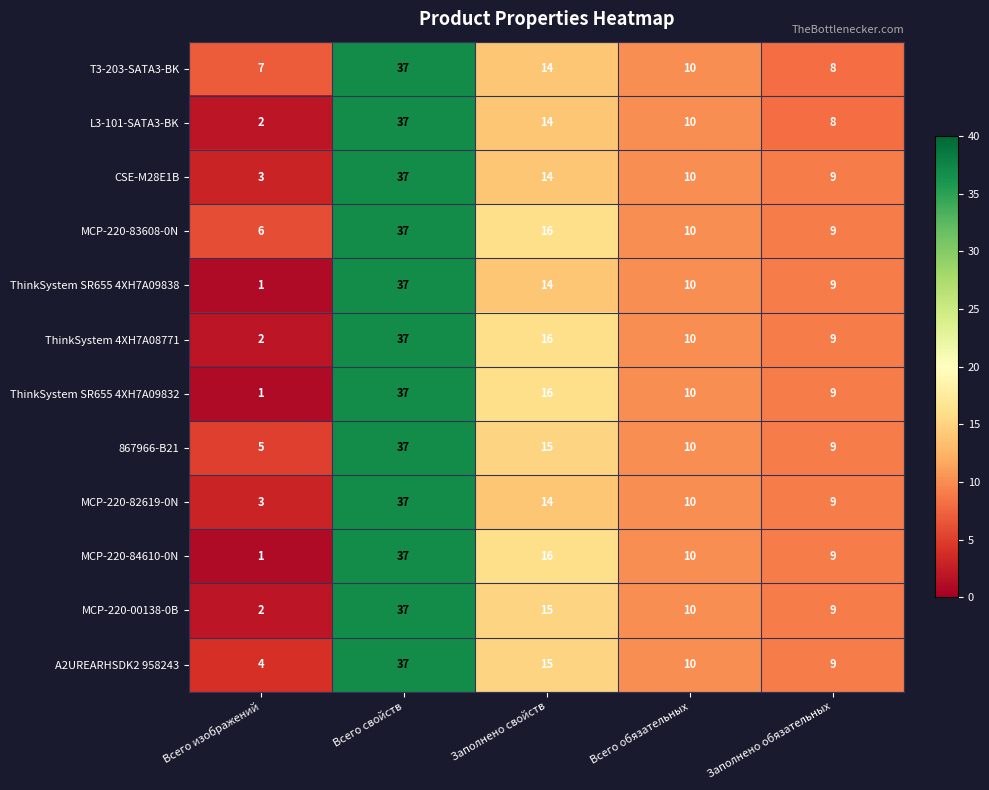

Count the number of data series in this chart.

12